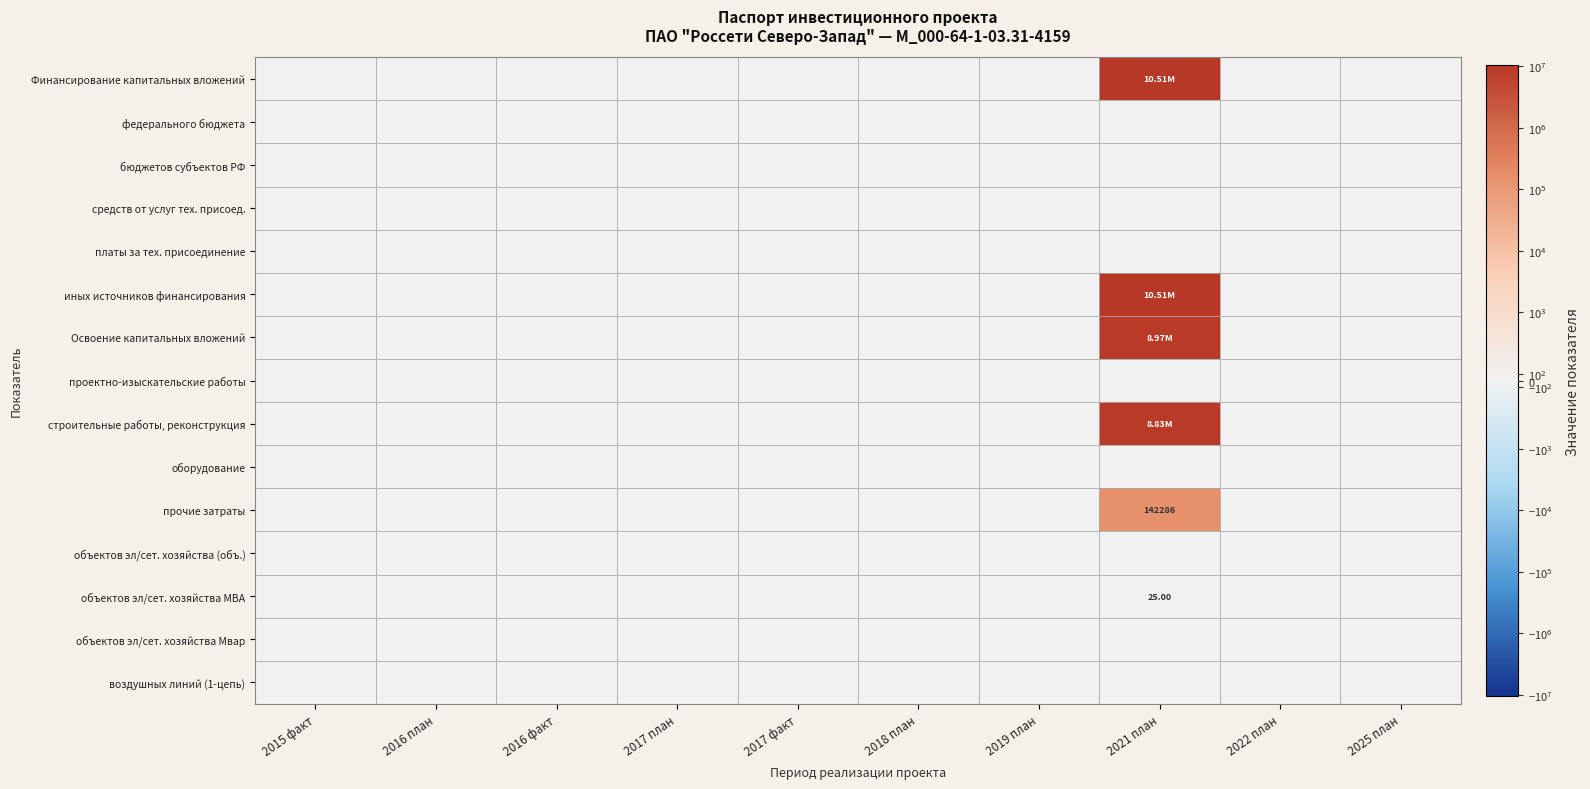

The Финансирование капитальных вложений series shows 0 at 2019 план. True or false?

True